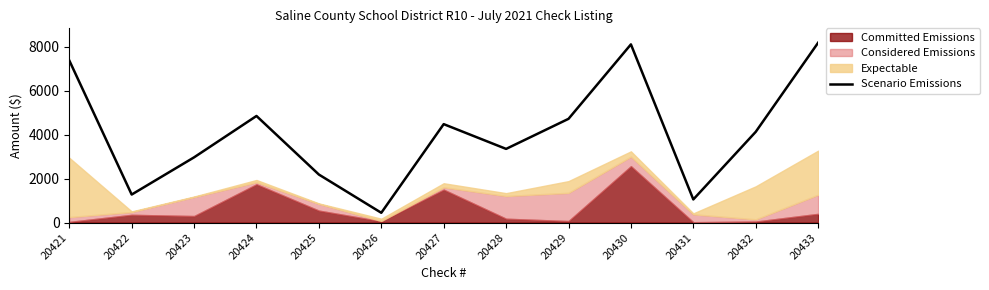

Which has a higher value, 20428 or 20424?

20424